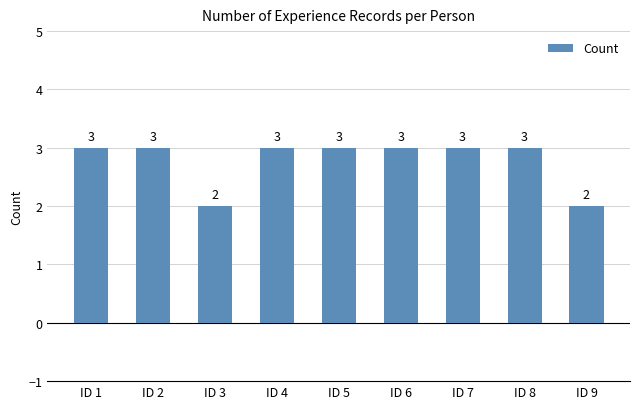

Count the values in the range 3 to 4.

7